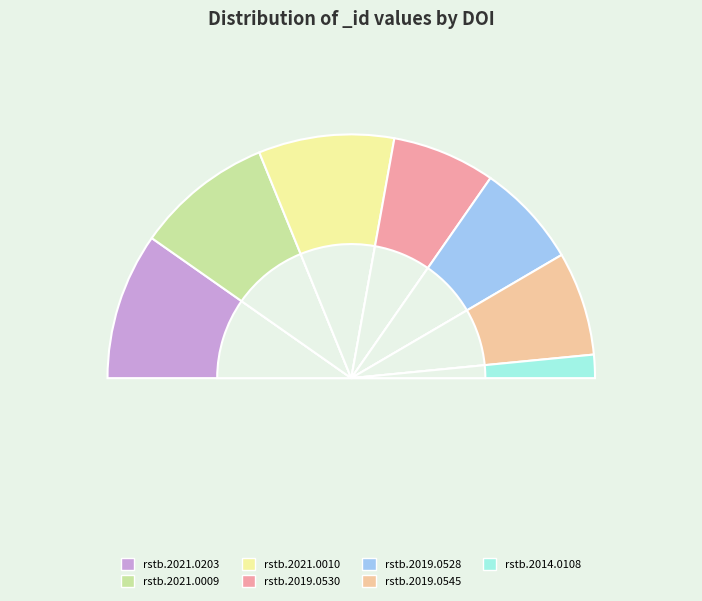

What is the smallest slice in the pie chart?

10.1098/rstb.2014.0108